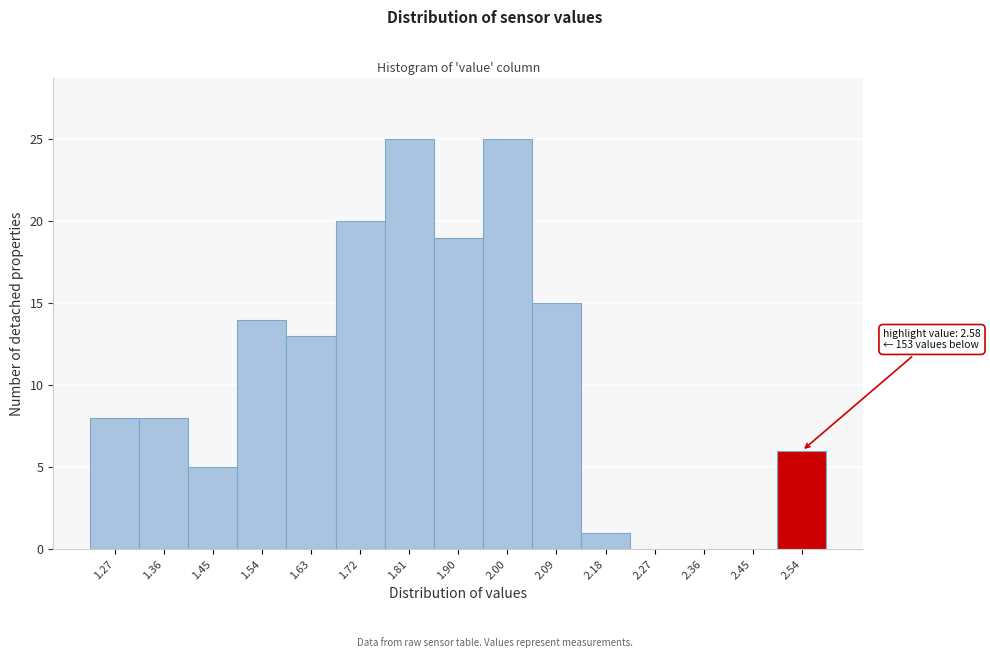

Reading left to right, list all the values displayed in this chart.

1.27=8	1.36=8	1.45=5	1.54=14	1.63=13	1.72=20	1.81=25	1.90=19	2.00=25	2.09=15	2.18=1	2.27=0	2.36=0	2.45=0	2.54=6